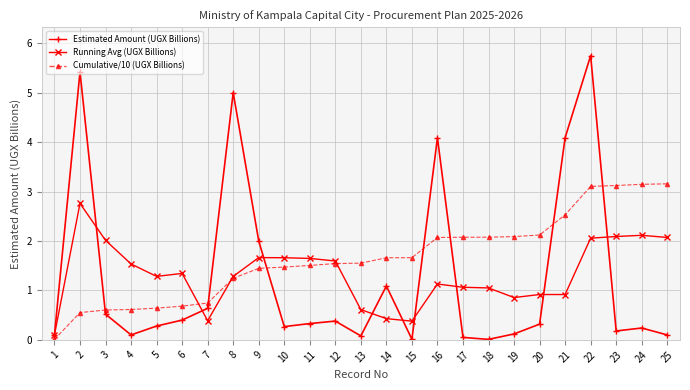

What is the difference between the maximum and minimum values in the Cumulative/10 (UGX Billions) series?

3.1